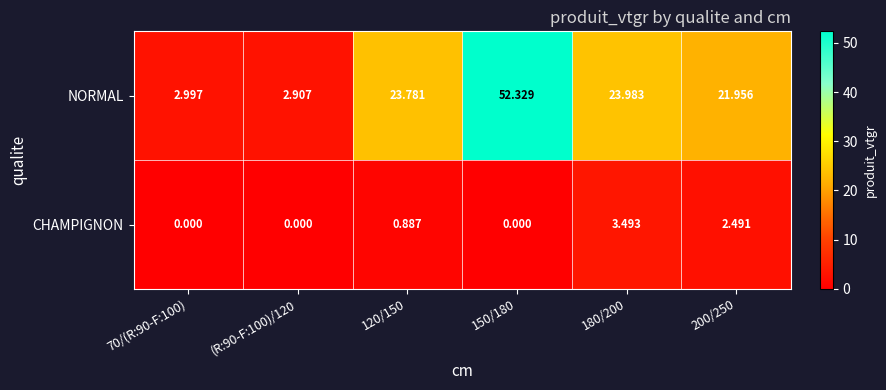

Which series changed the most between 120/150 and 150/180?

NORMAL